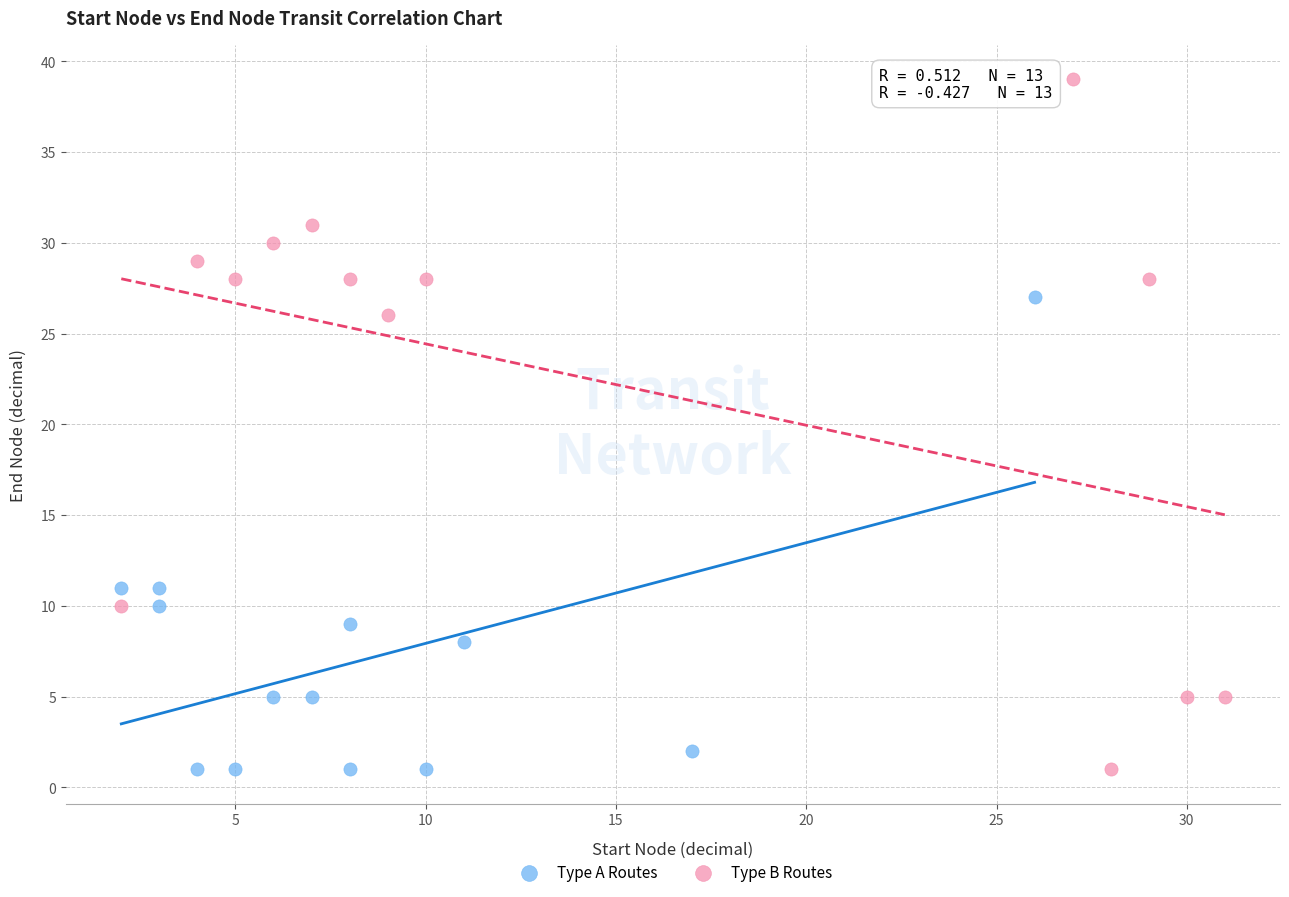

What are all the series names shown in the legend?

Type A Routes, Type B Routes